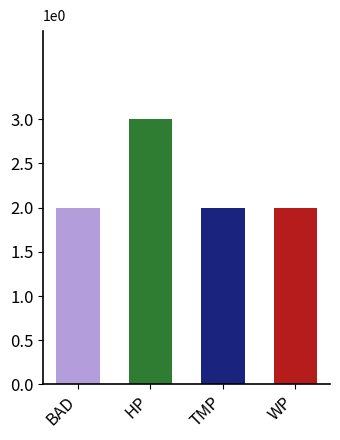

True or false: the data shows 2 at BAD.

True